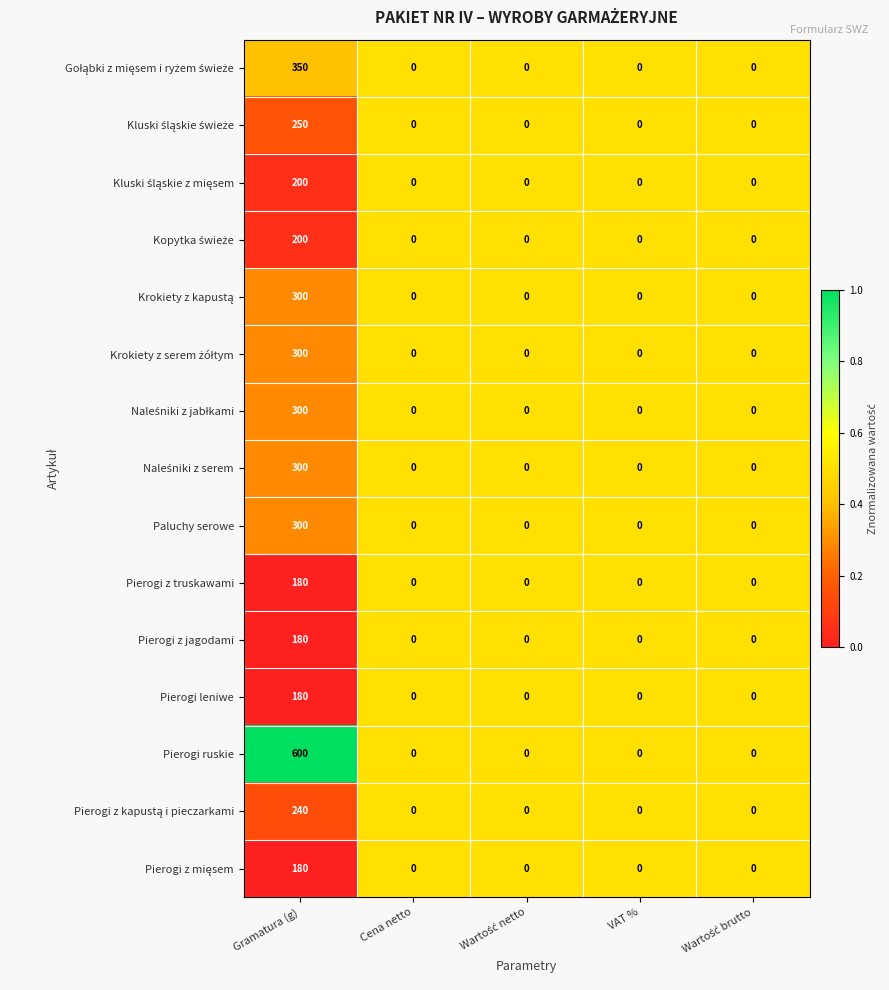

What is the maximum value for Paluchy serowe?

300